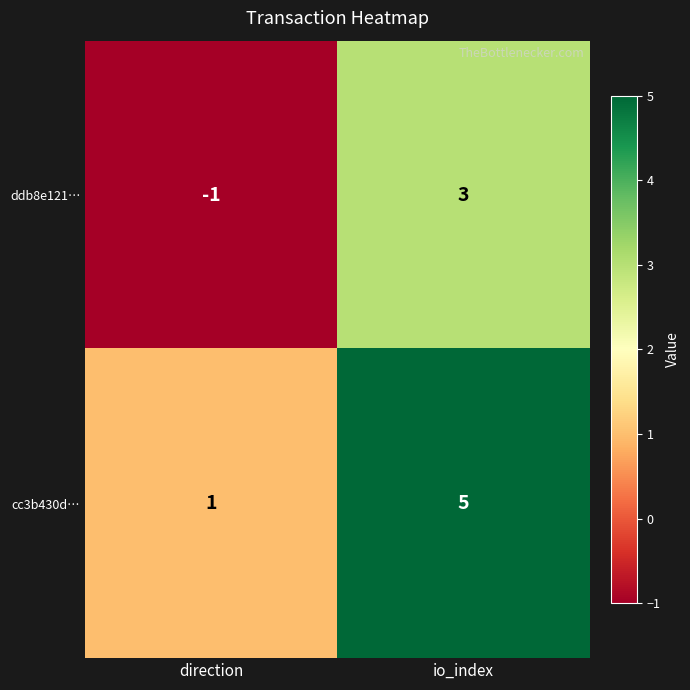

Which series has the largest total across all categories?

cc3b430d…